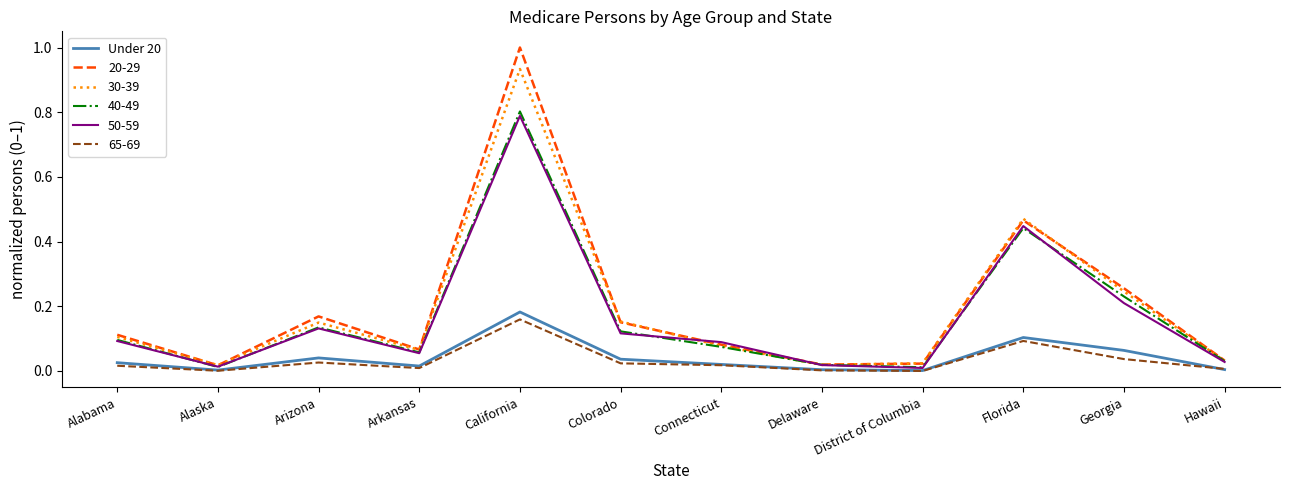

Does the chart display data point markers on the line(s)?

No